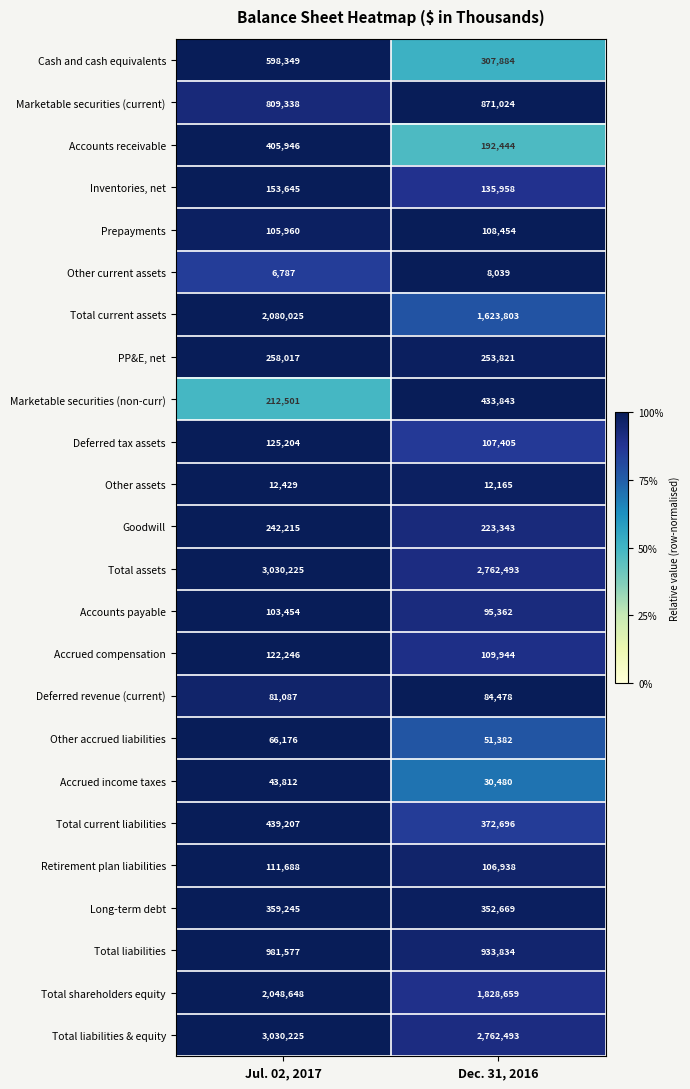

Which label corresponds to the largest value in the chart?

Jul. 02, 2017